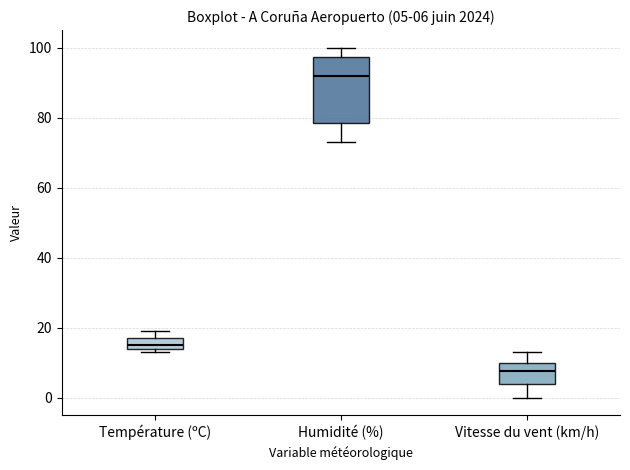

Which box has the lowest median line?

Vitesse du vent (km/h)